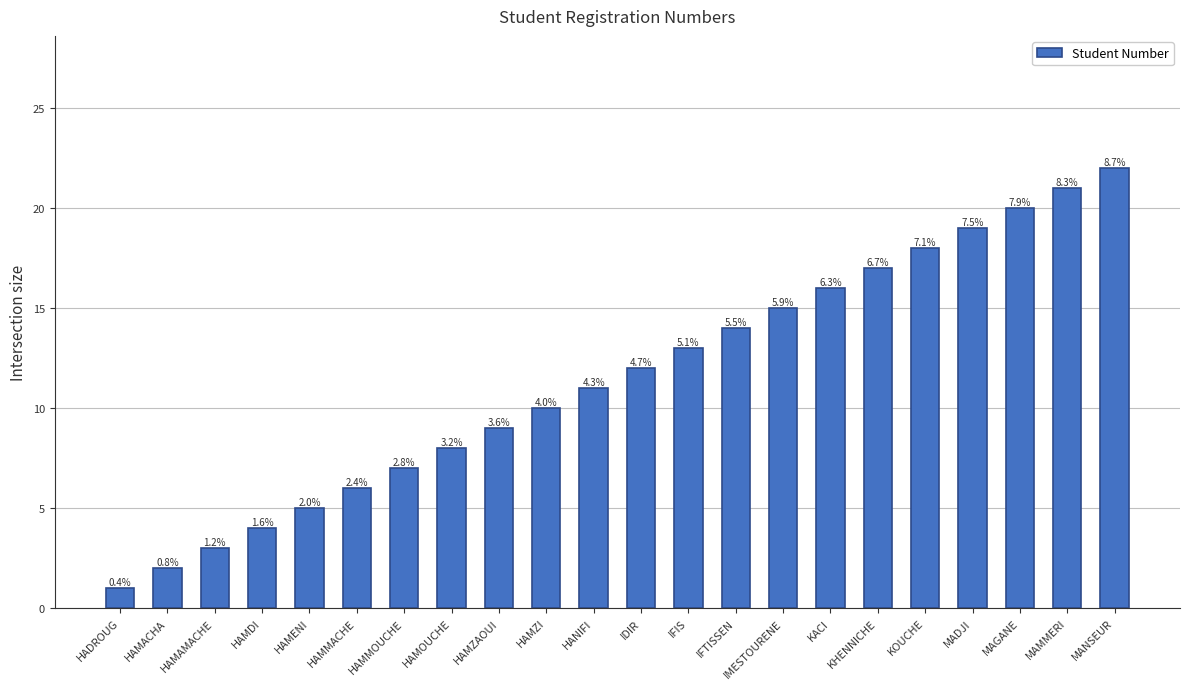

Where is the data nearest to the value 11?

HANIFI